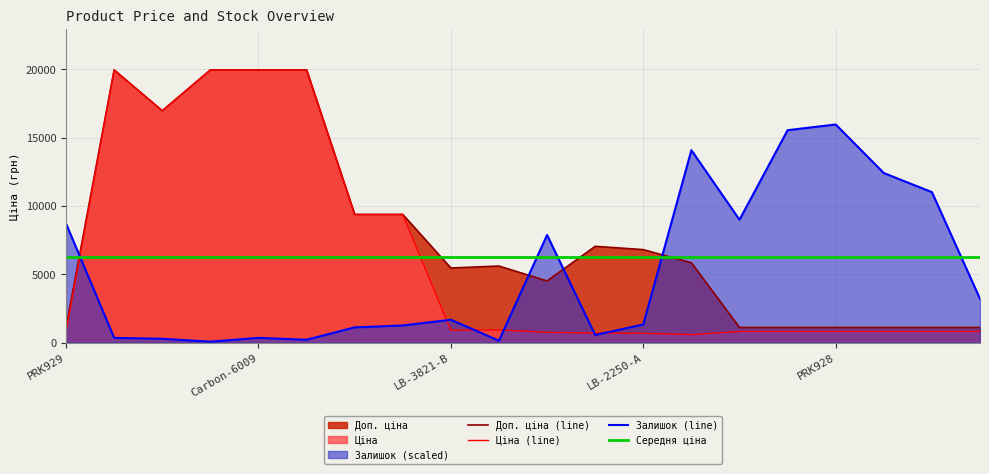

What is the label of the 2nd point from the right?

18